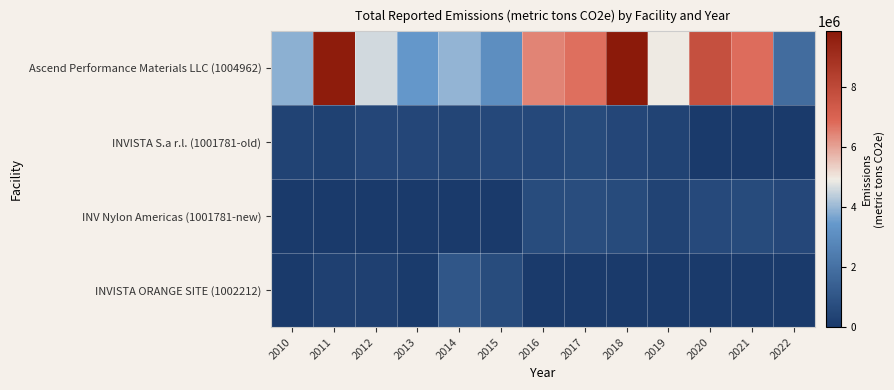

Rank the series at 2012 from highest to lowest value.

Ascend Performance Materials LLC (1004962), INVISTA S.a r.l. (1001781-old), INVISTA ORANGE SITE (1002212), INV Nylon Americas (1001781-new)